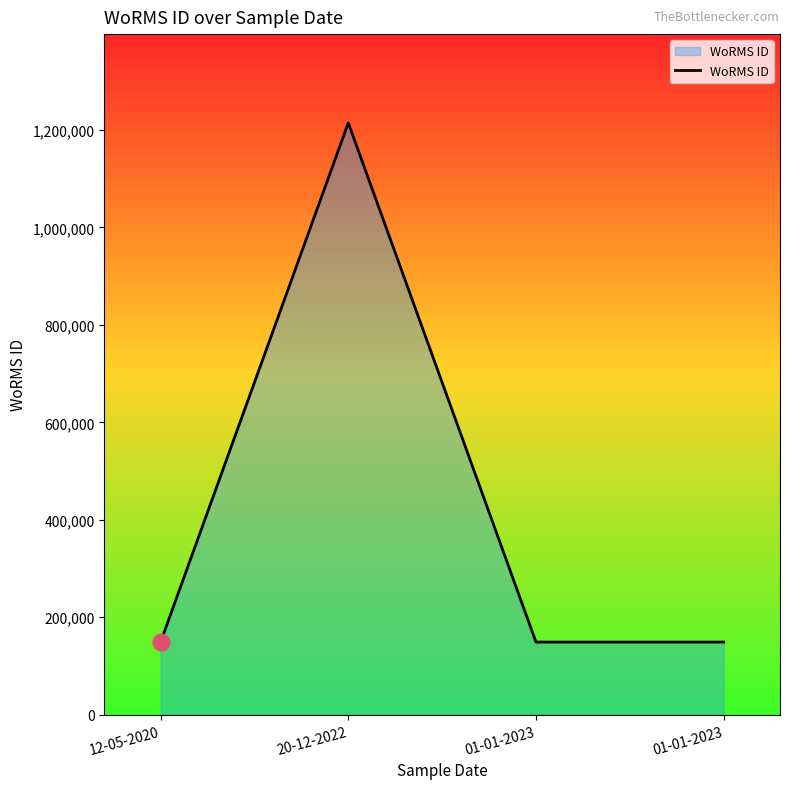

What is the label of the 4th point from the left?

01-01-2023